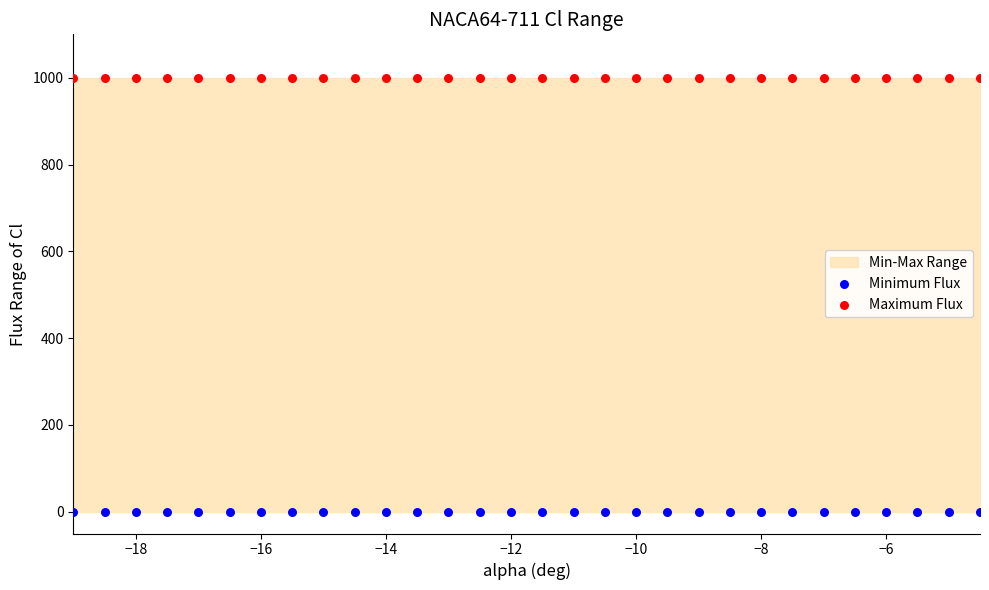

Which series contains the highest Y value?

Maximum Flux